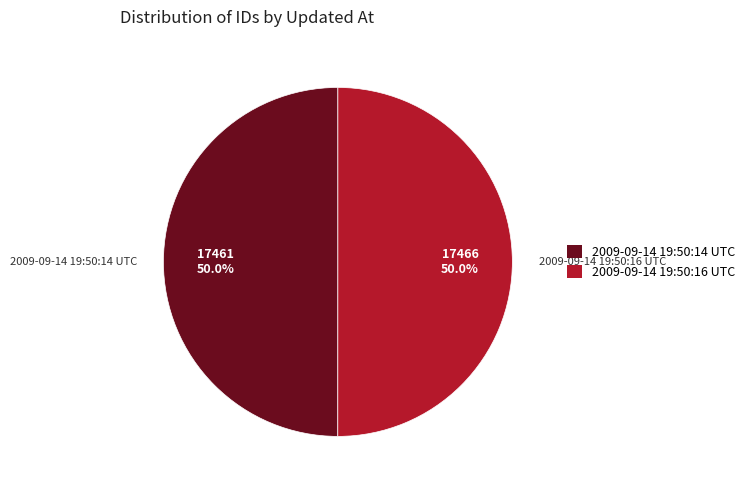

What percentage do 2009-09-14 19:50:14 UTC and 2009-09-14 19:50:16 UTC together represent?

100.0%